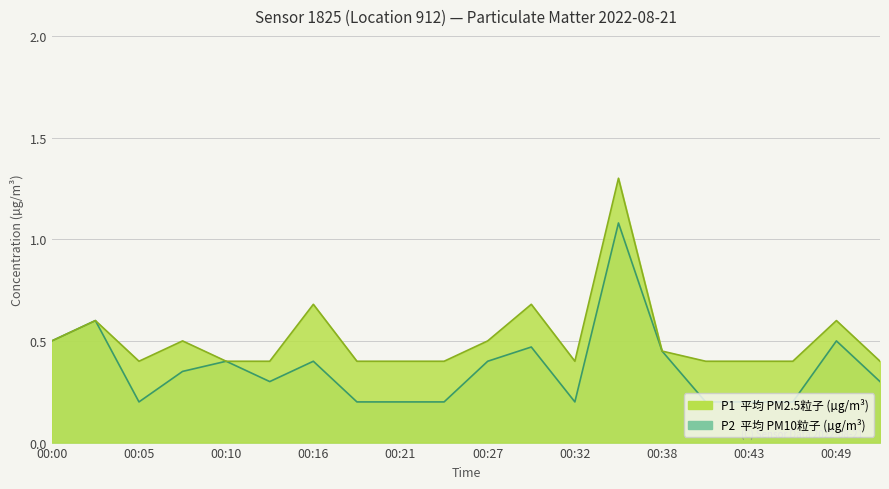

Is it true that P2 equals 0.1 at 00:05?

False